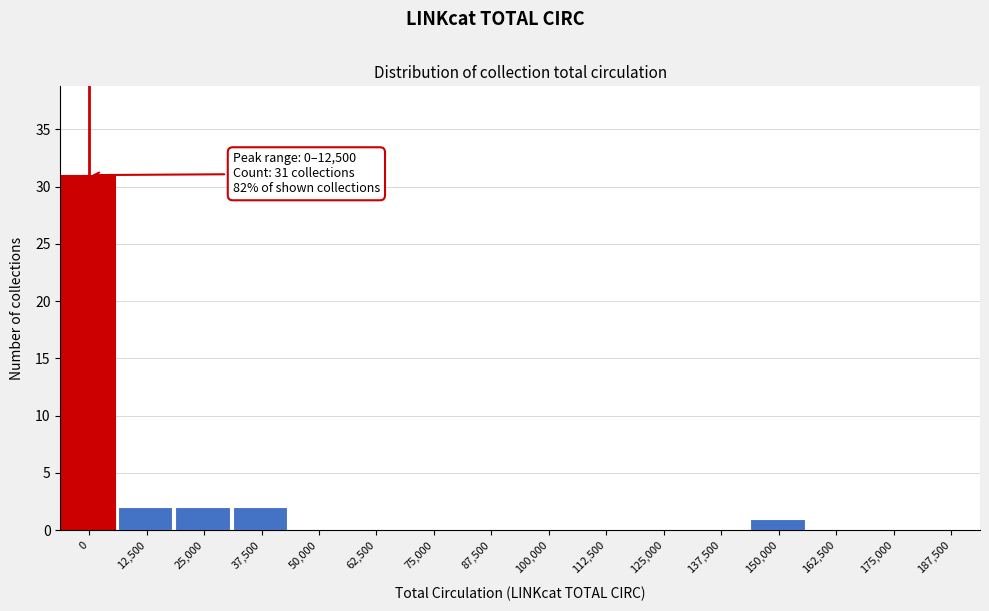

Reading left to right, extract all data points from this chart.

0=31	12,500=2	25,000=2	37,500=2	50,000=0	62,500=0	75,000=0	87,500=0	100,000=0	112,500=0	125,000=0	137,500=0	150,000=1	162,500=0	175,000=0	187,500=0